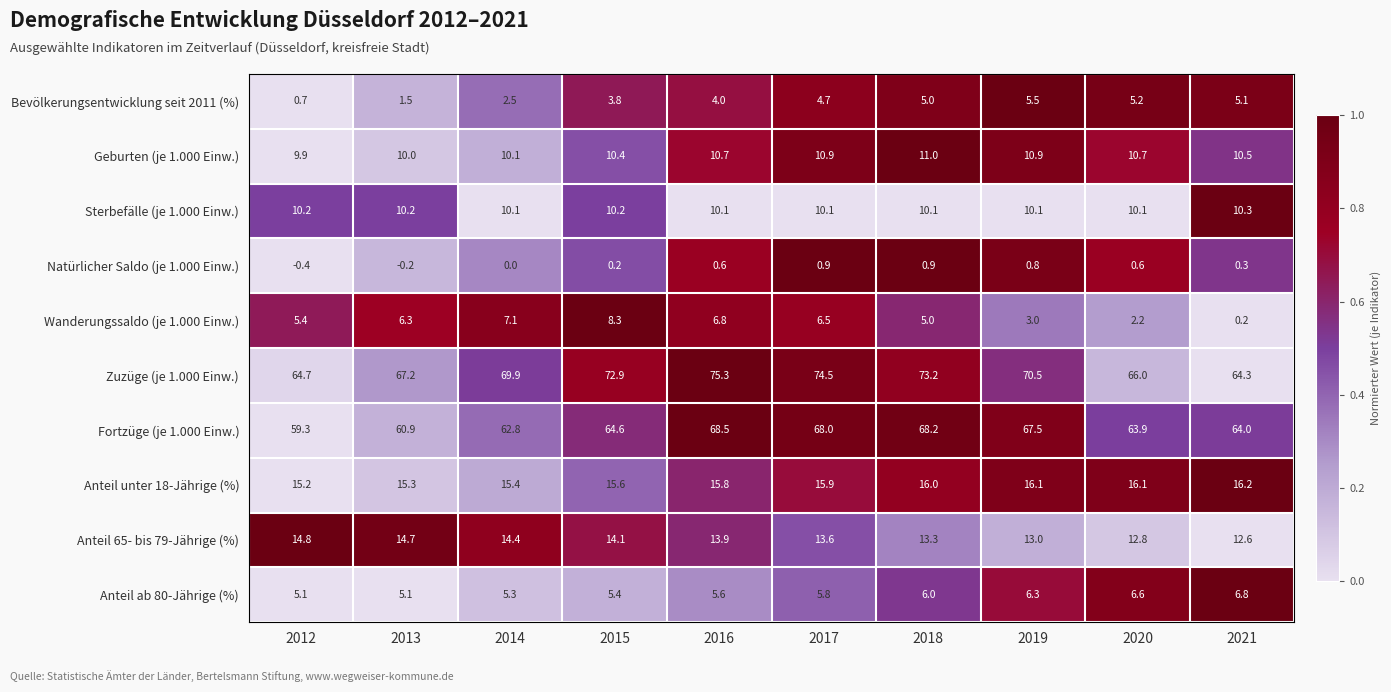

The Sterbefälle (je 1.000 Einw.) series shows 10.3 at 2021. True or false?

True